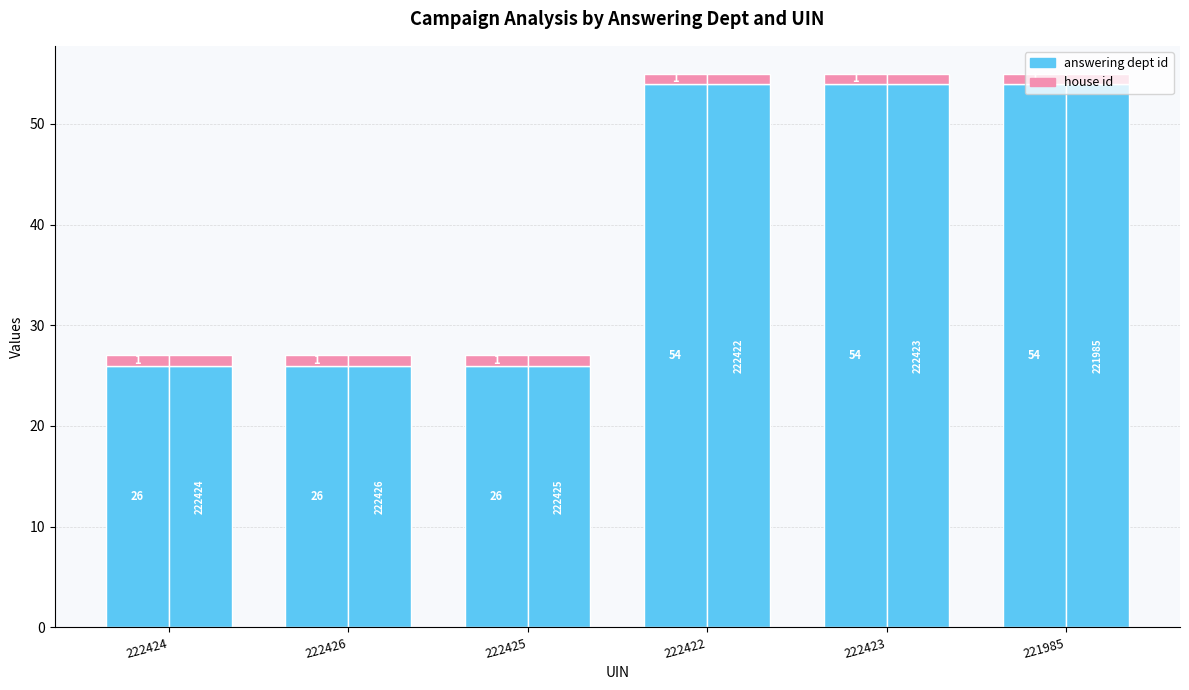

Reading left to right, what are all the values shown in this chart?

answering dept id: 222424=26	222426=26	222425=26	222422=54	222423=54	221985=54
house id: 222424=1	222426=1	222425=1	222422=1	222423=1	221985=1